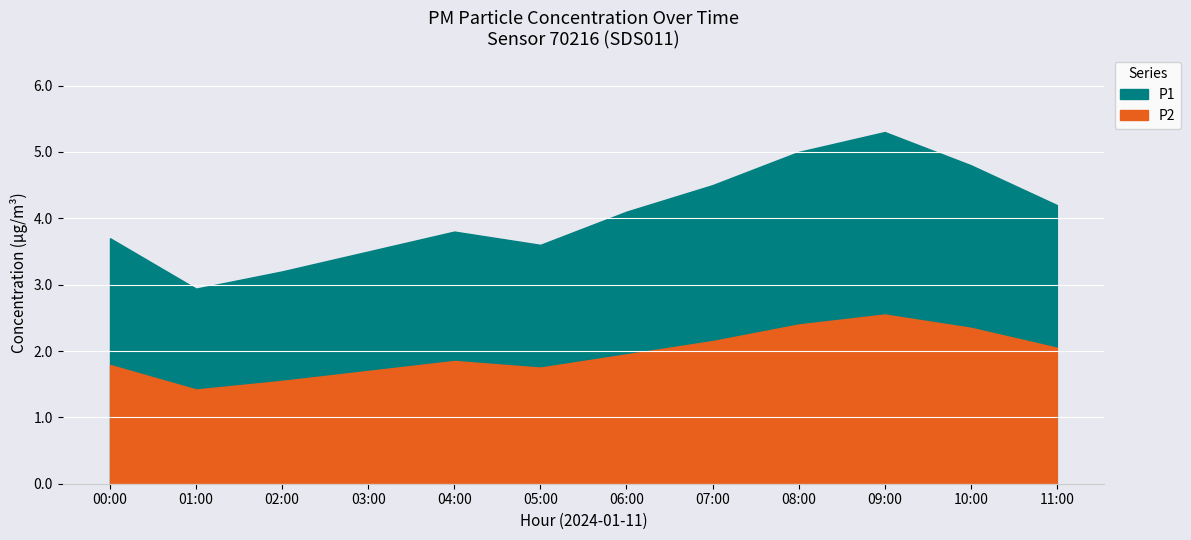

What is the difference between the P1 values at 03:00 and 02:00?

0.3